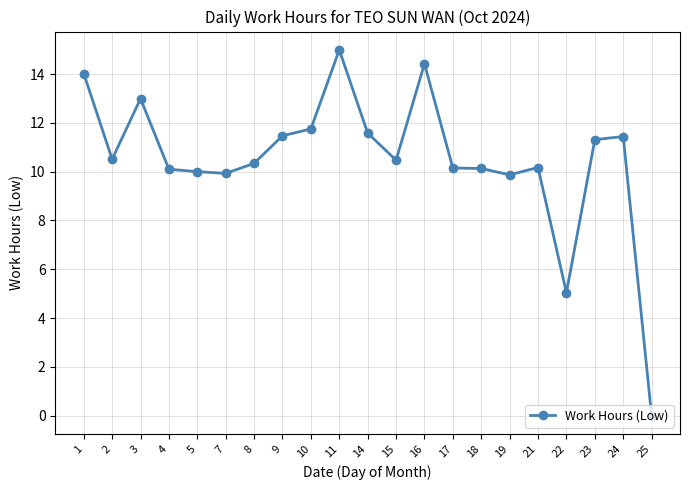

What value does the data have at 22?

5.0